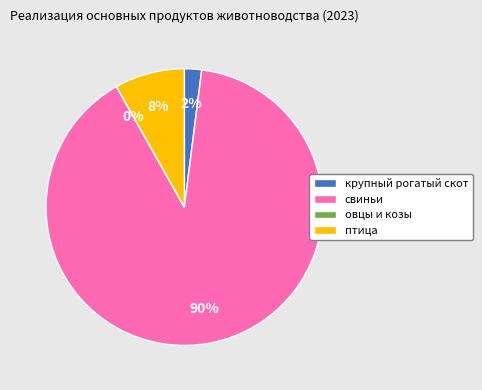

To the nearest percent, what is the average slice percentage?

25%